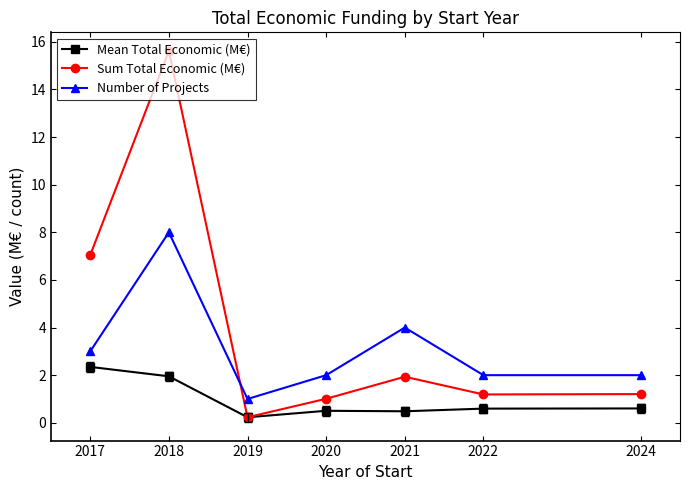

The Number of Projects series shows 3.0 at 2017. True or false?

True